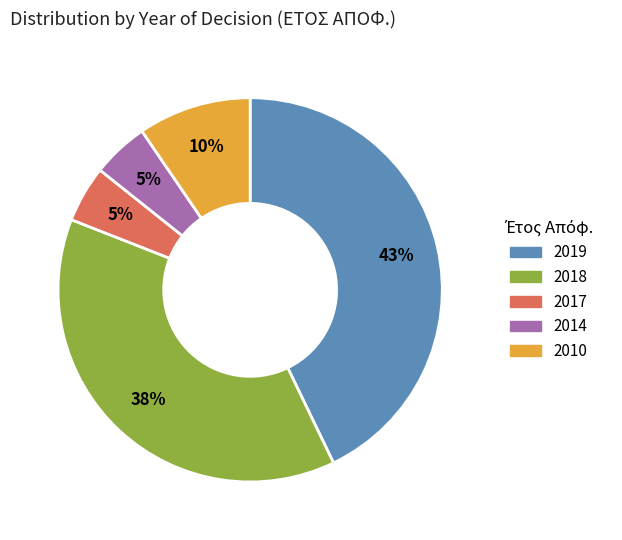

To the nearest percent, what percentage of the pie is 2017?

5%